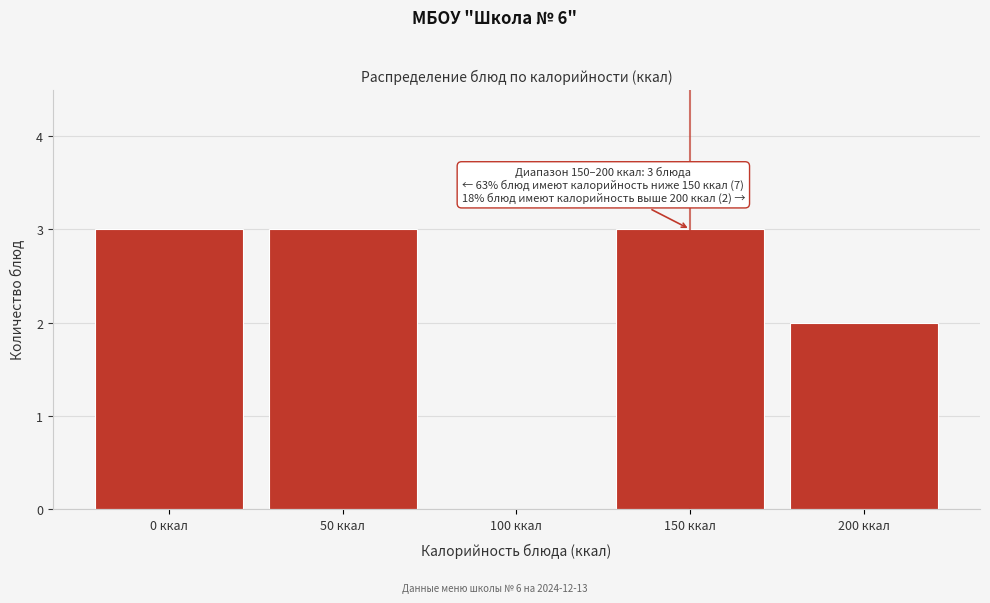

Reading right to left, extract all data points from this chart.

200 ккал=2	150 ккал=3	100 ккал=0	50 ккал=3	0 ккал=3